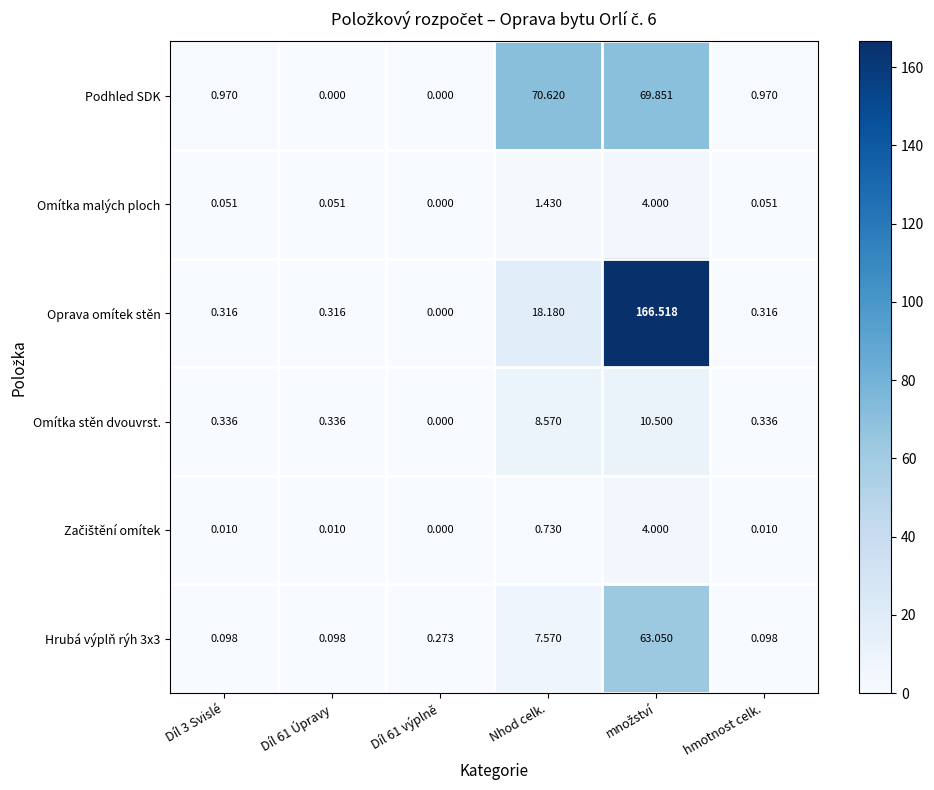

Which series has the largest range (max minus min)?

Oprava omítek stěn